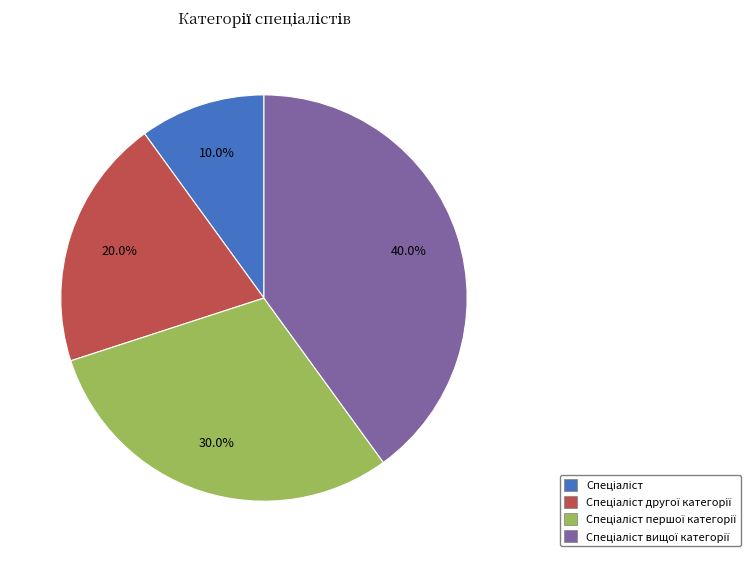

Is there a majority slice in this chart?

No